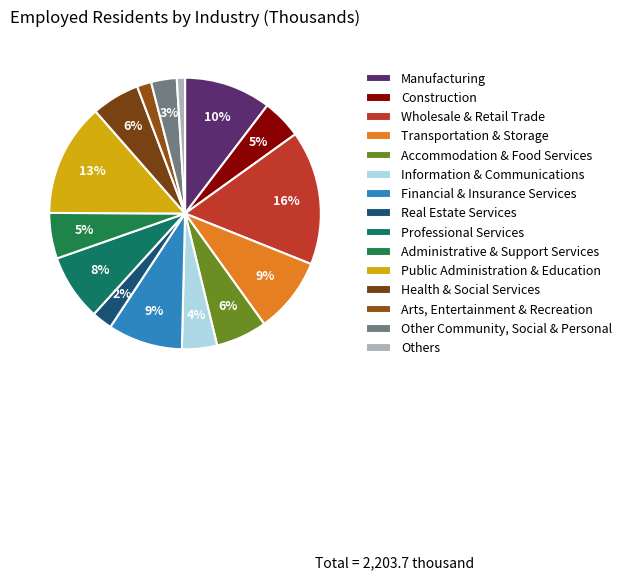

Which slice is the smallest?

Others